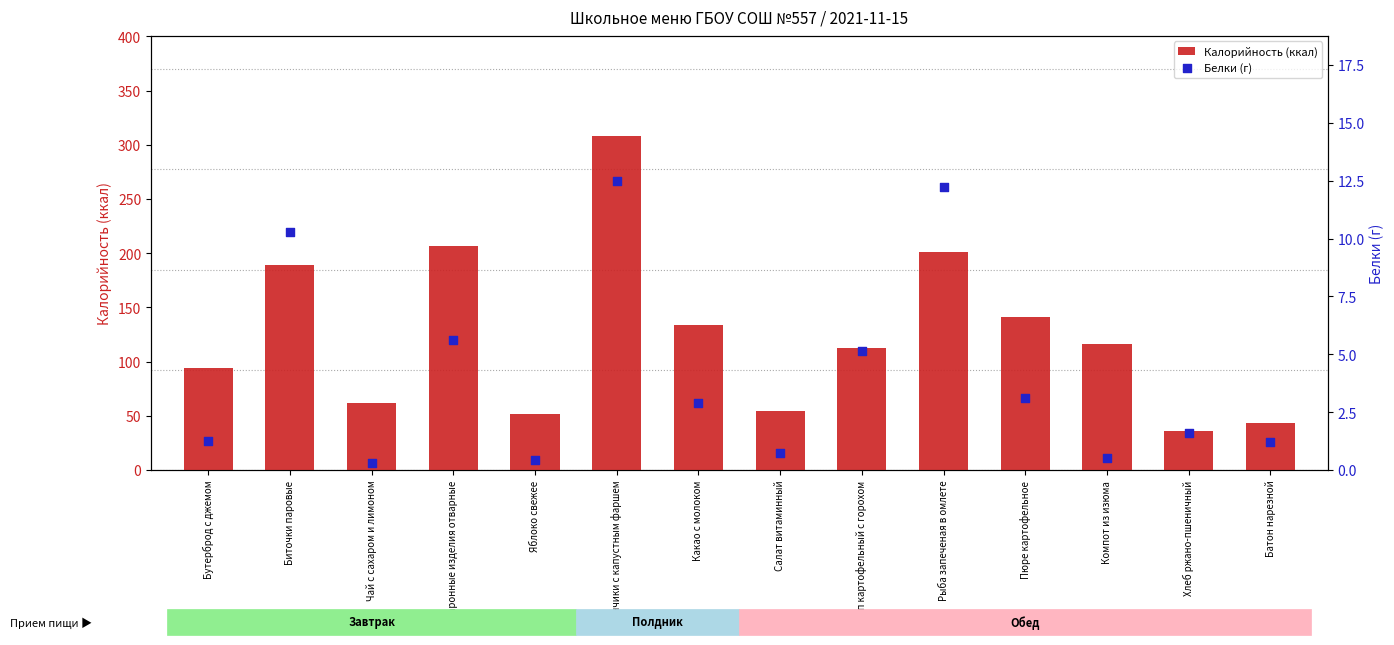

At which category is the sum across all series the highest?

Блинчики с капустным фаршем